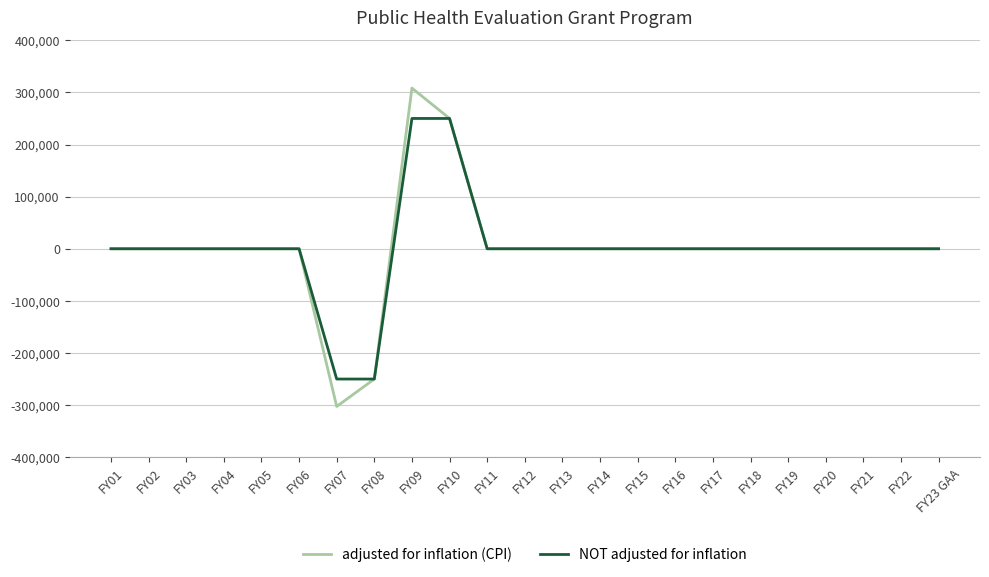

At which category is the sum across all series the highest?

FY09